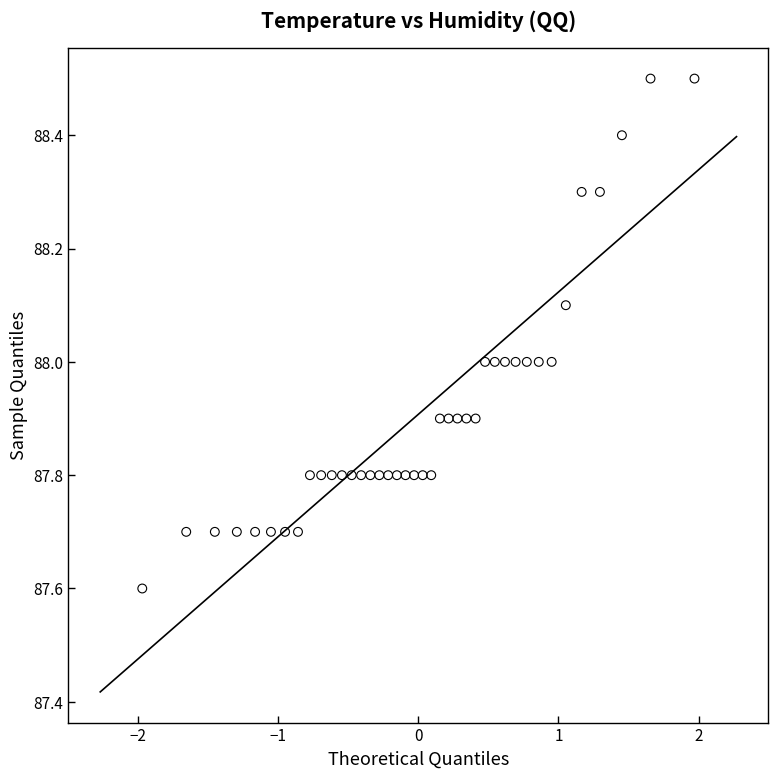

What is the range of X values (max minus min)?

3.9